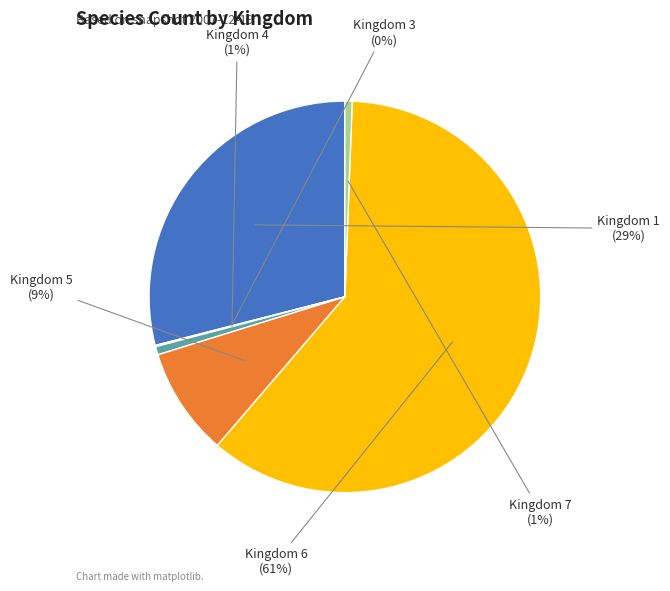

What percentage is the Kingdom 7 slice, to the nearest percent?

1%